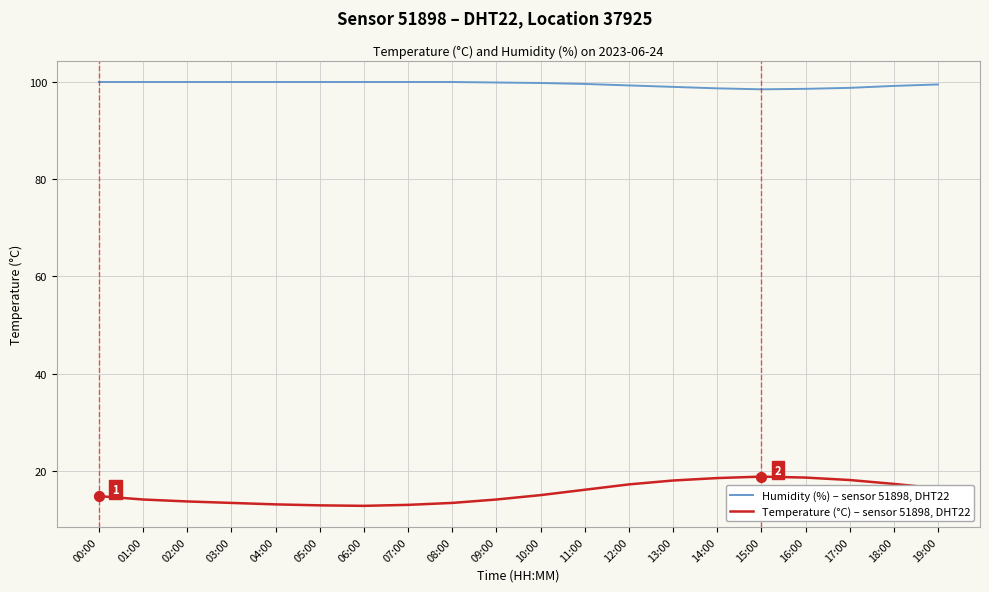

Is the value of Temperature (°C) – sensor 51898, DHT22 at 16:00 greater than the value of Humidity (%) – sensor 51898, DHT22 at 11:00?

No